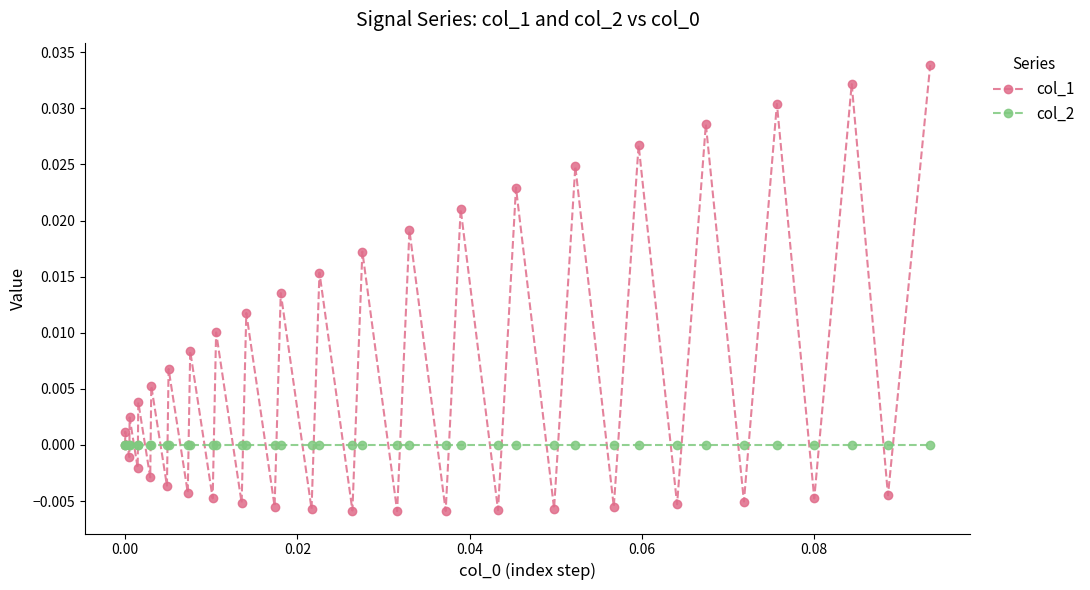

Rank the series by their average value, from lowest to highest.

col_2, col_1